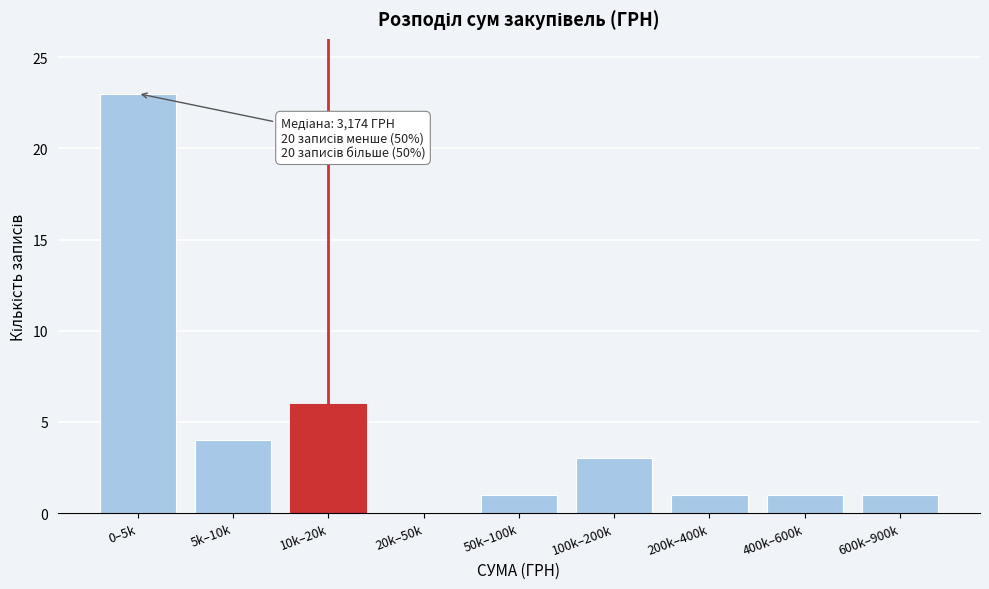

Reading right to left, extract all data points from this chart.

600k–900k=1	400k–600k=1	200k–400k=1	100k–200k=3	50k–100k=1	20k–50k=0	10k–20k=6	5k–10k=4	0–5k=23